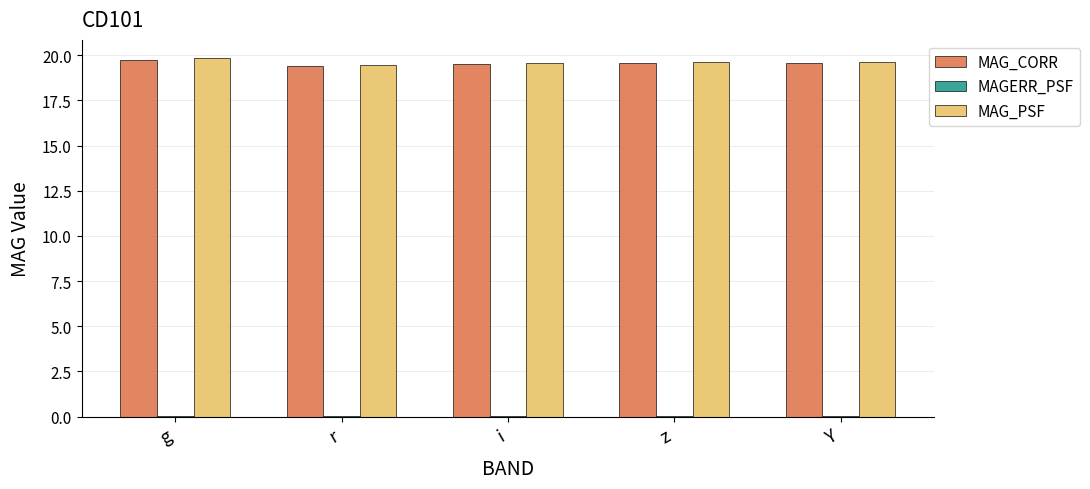

The value of MAG_CORR at Y is 35.0. True or false?

False